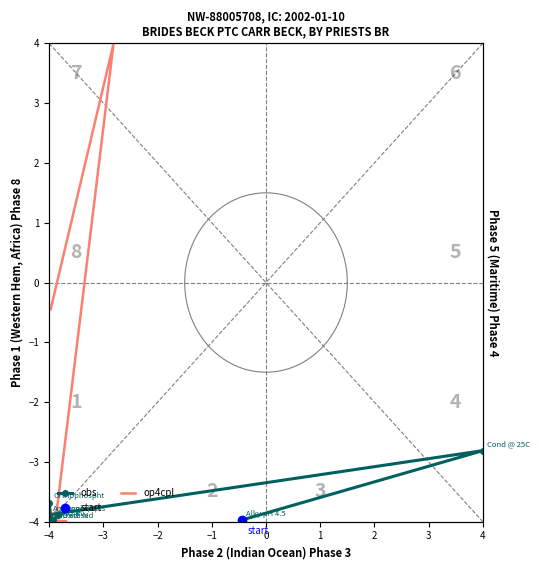

What is the maximum value shown in the chart?

4.0